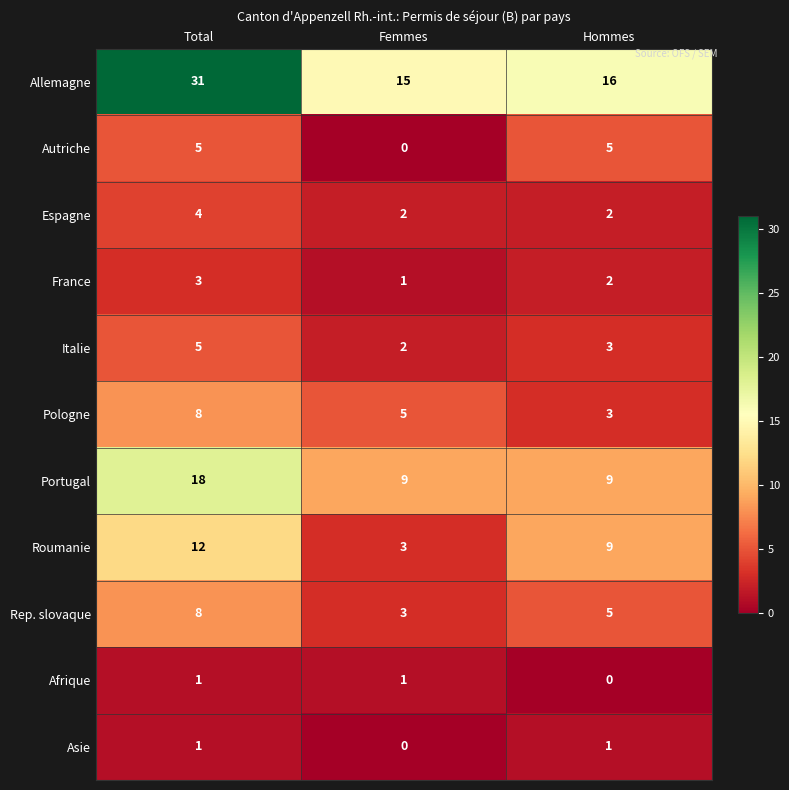

The value of Italie at Total is 5. True or false?

True